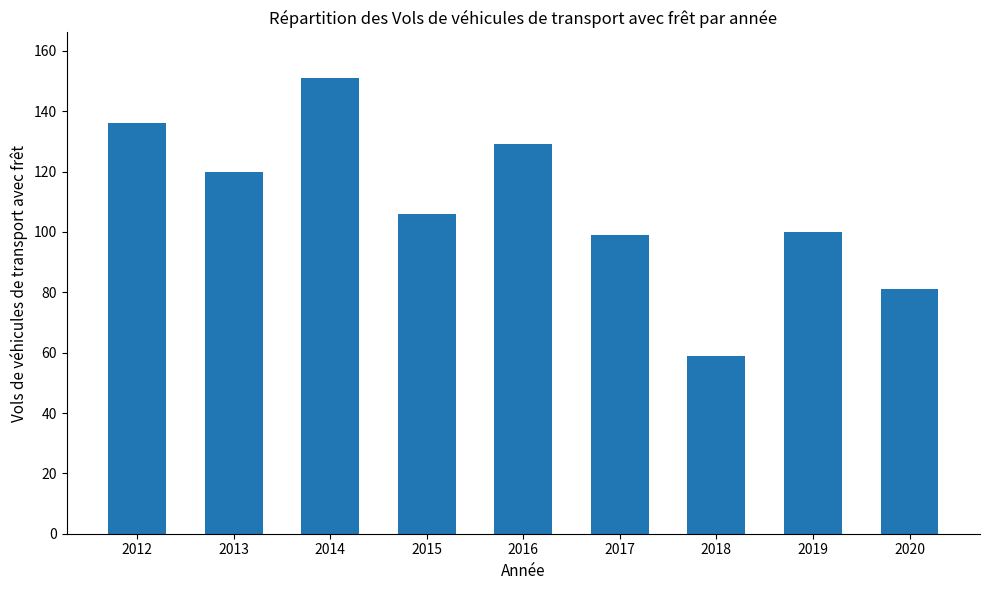

What is the difference between the values at 2015 and 2012?

30